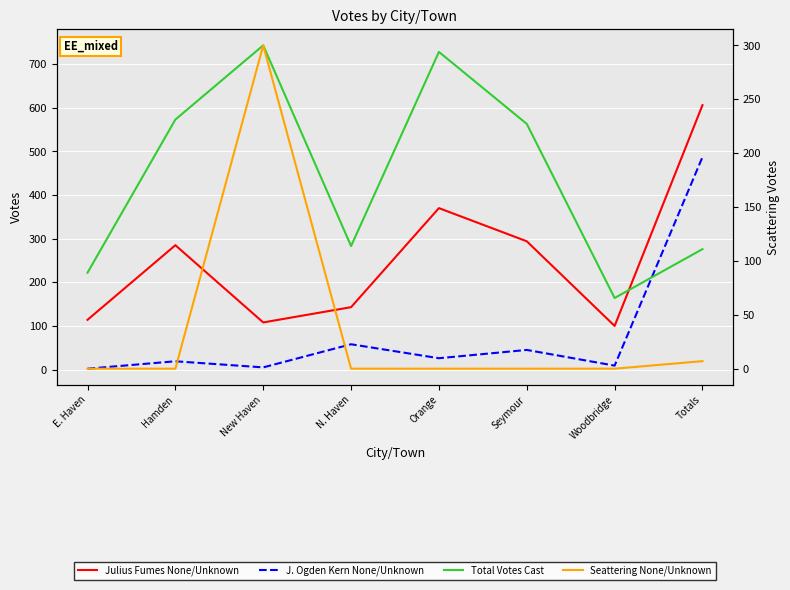

The Julius Fumes None/Unknown series shows 108 at New Haven. True or false?

True